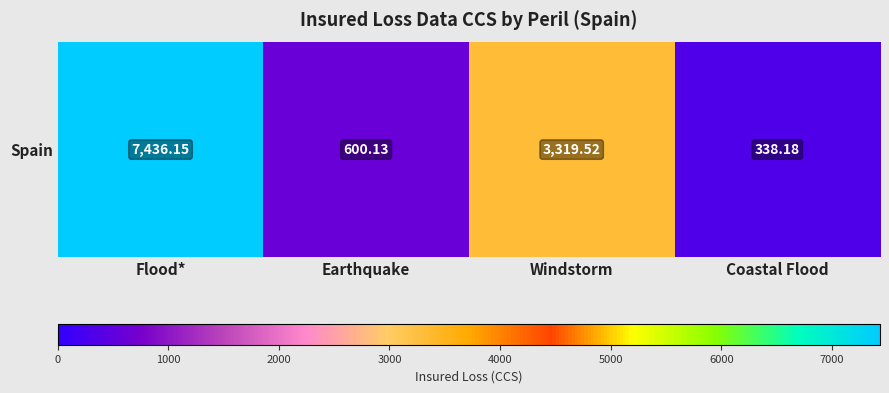

List the labels in order of value, smallest first.

Coastal Flood, Earthquake, Windstorm, Flood*